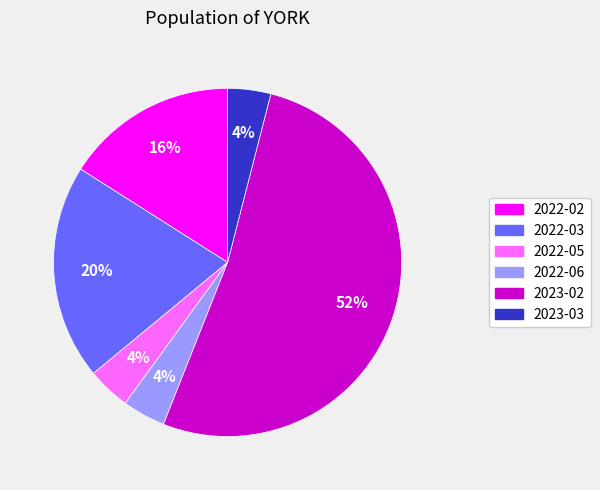

How many segments does this pie chart have?

6